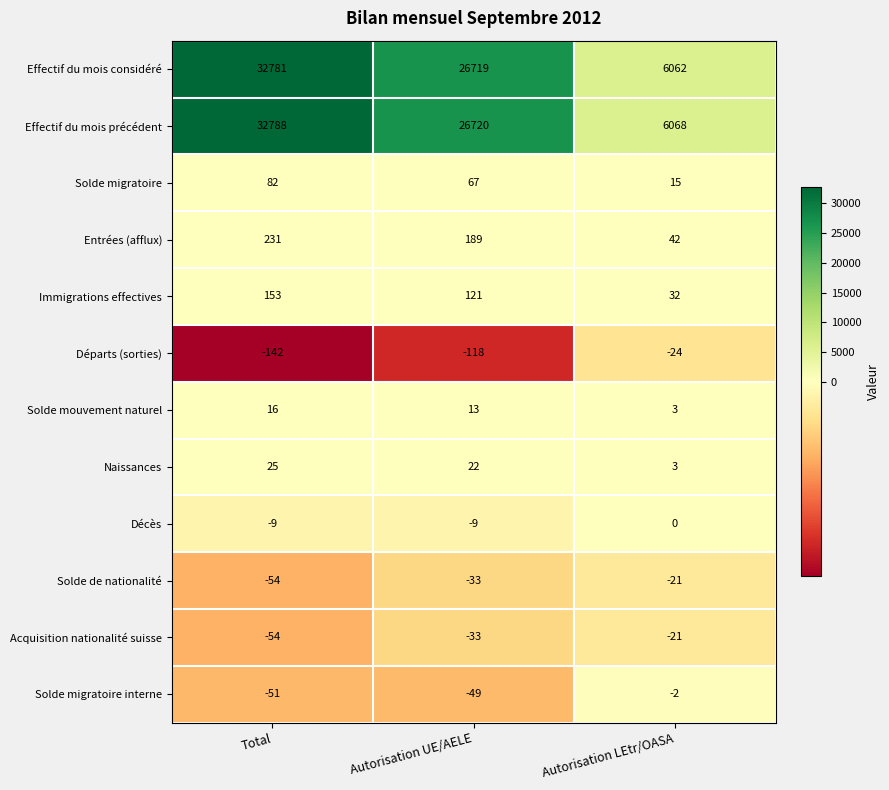

List the labels in order of Acquisition nationalité suisse value, largest first.

Autorisation LEtr/OASA, Autorisation UE/AELE, Total